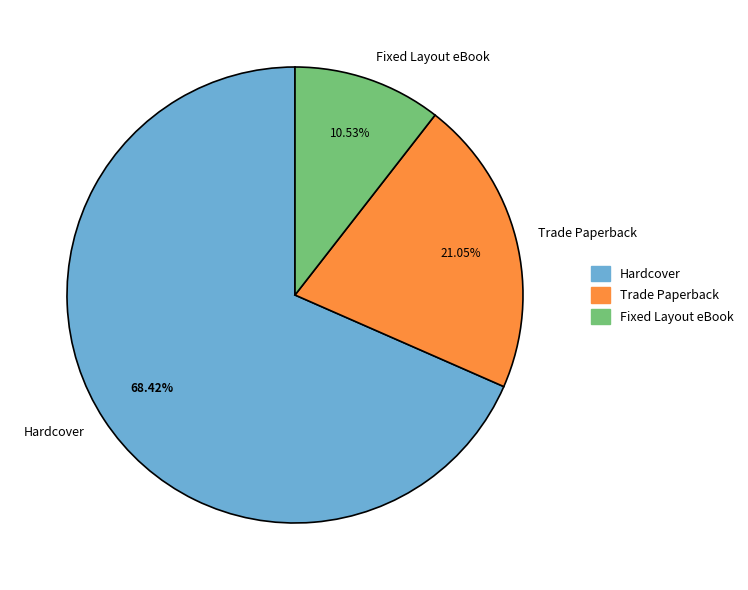

How many slices are in this pie chart?

3